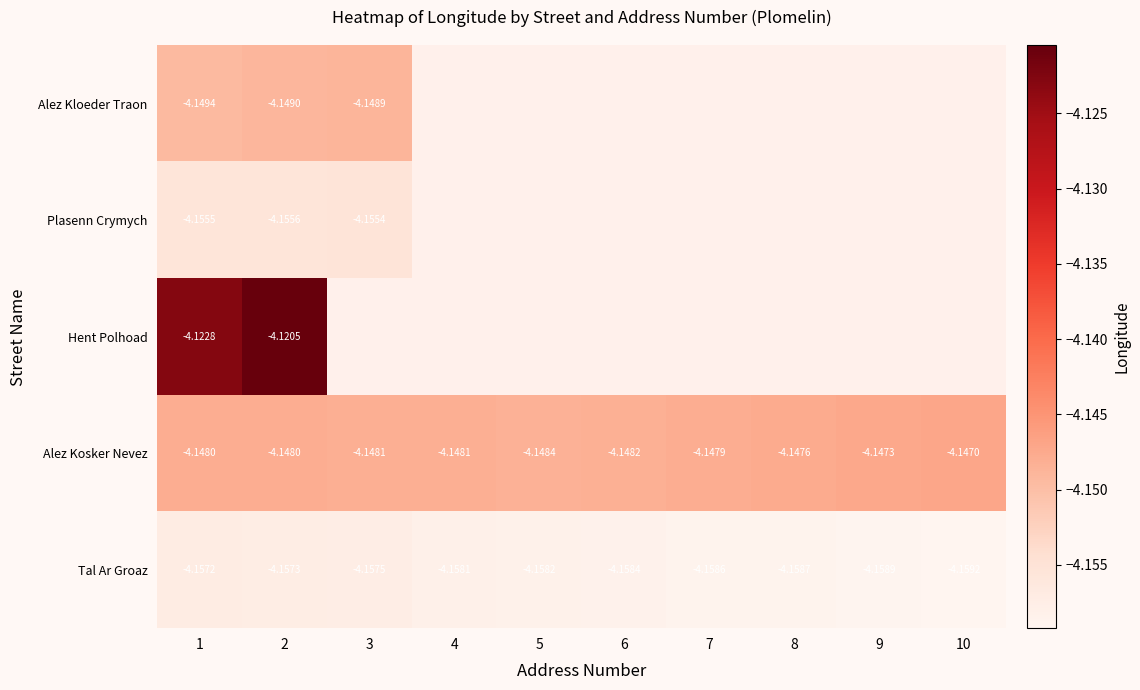

What is the maximum value shown in the chart?

-4.1